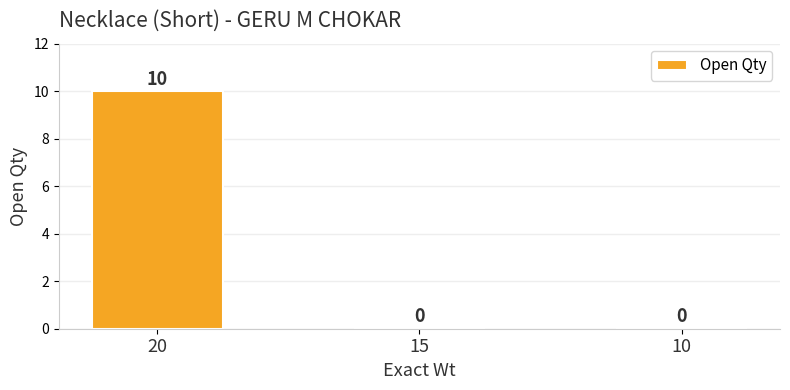

Reading right to left, what are all the values shown in this chart?

0	0	10